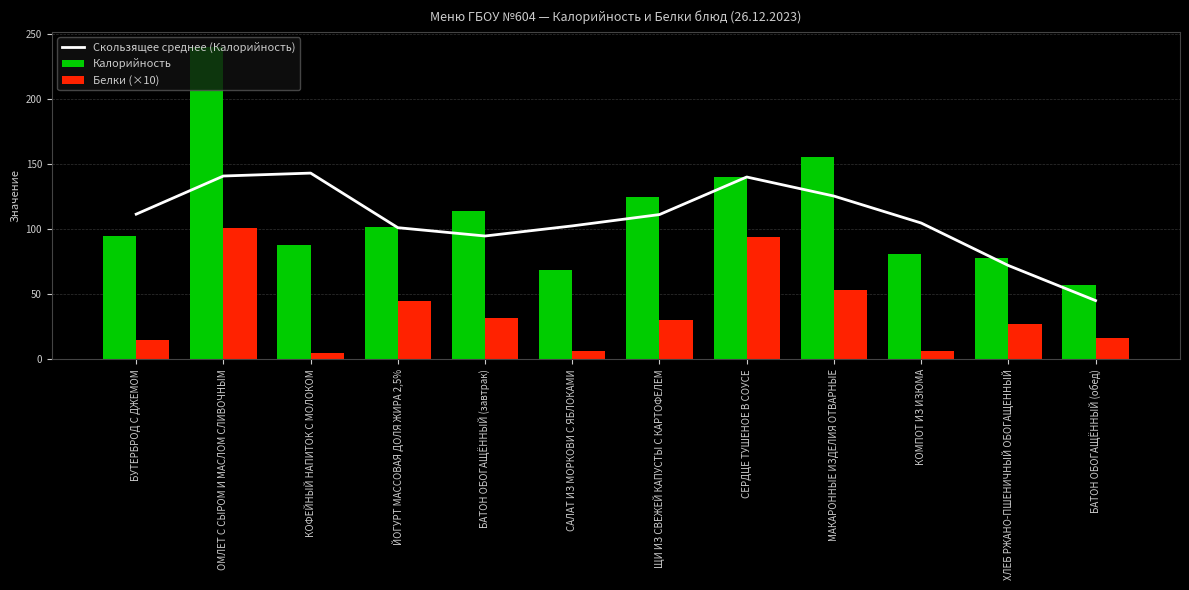

Which series has the widest spread of values?

Калорийность